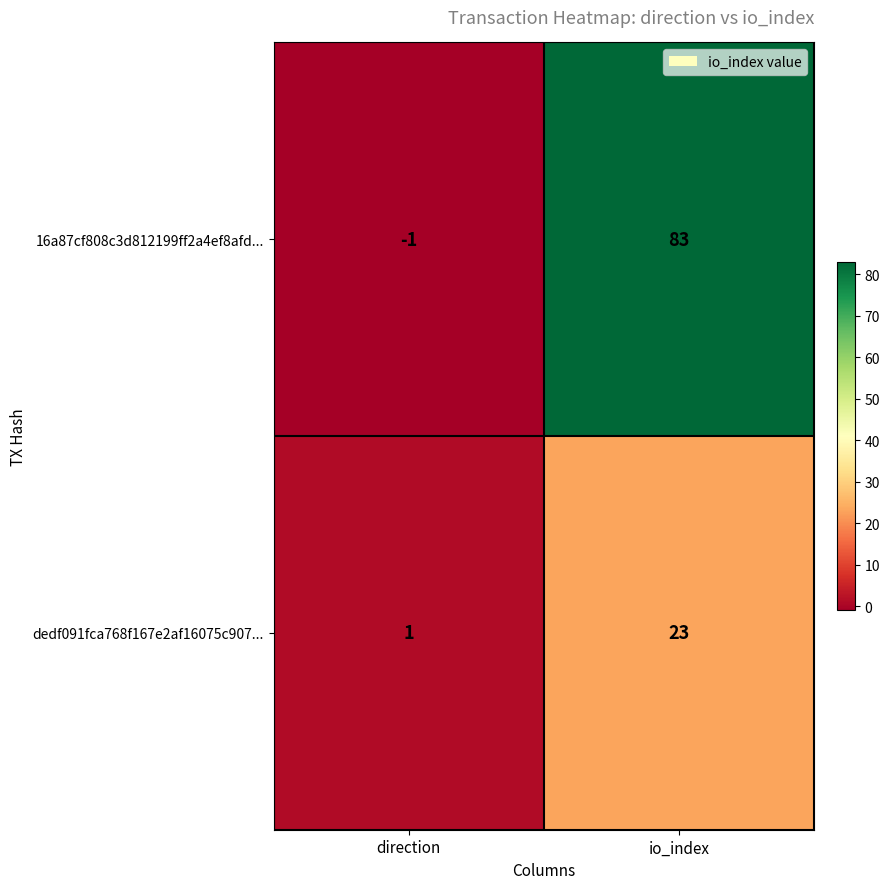

Which series has the largest total across all categories?

16a87cf808c3d812199ff2a4ef8afd...